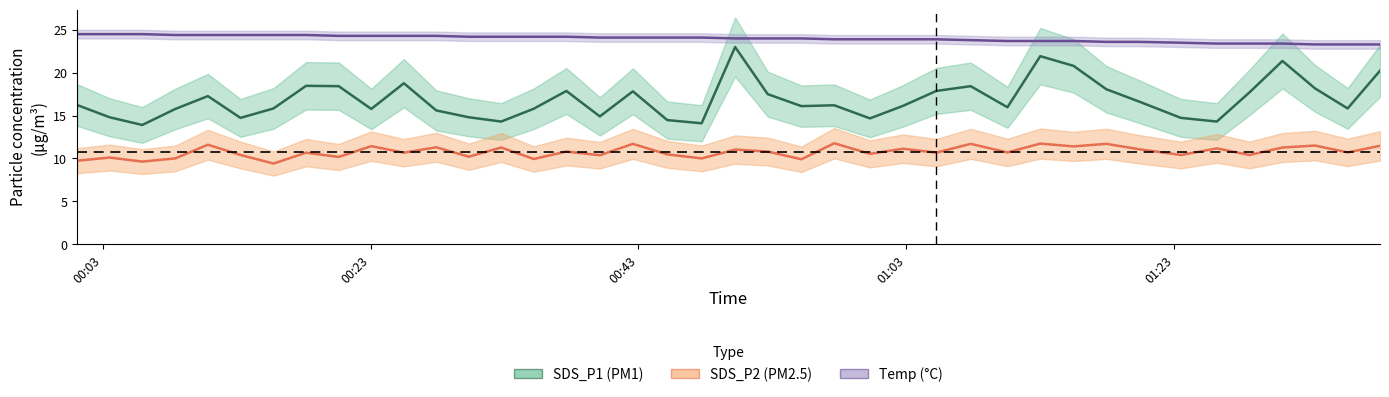

How many lines are shown in the chart?

3